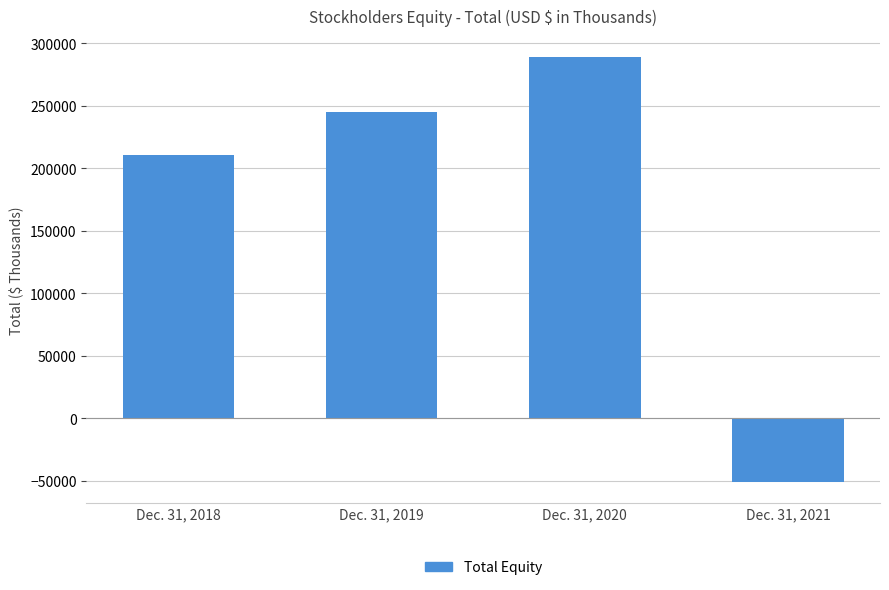

Which label corresponds to the smallest value in the chart?

Dec. 31, 2021